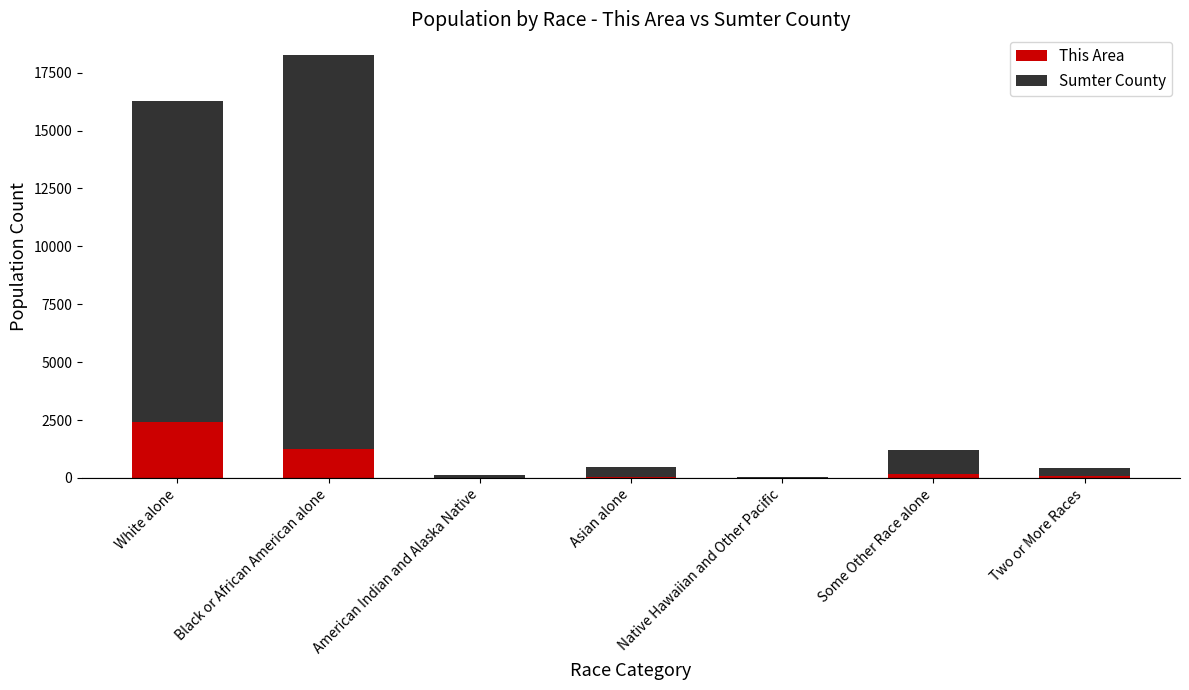

The value of This Area at Black or African American alone is 430. True or false?

False